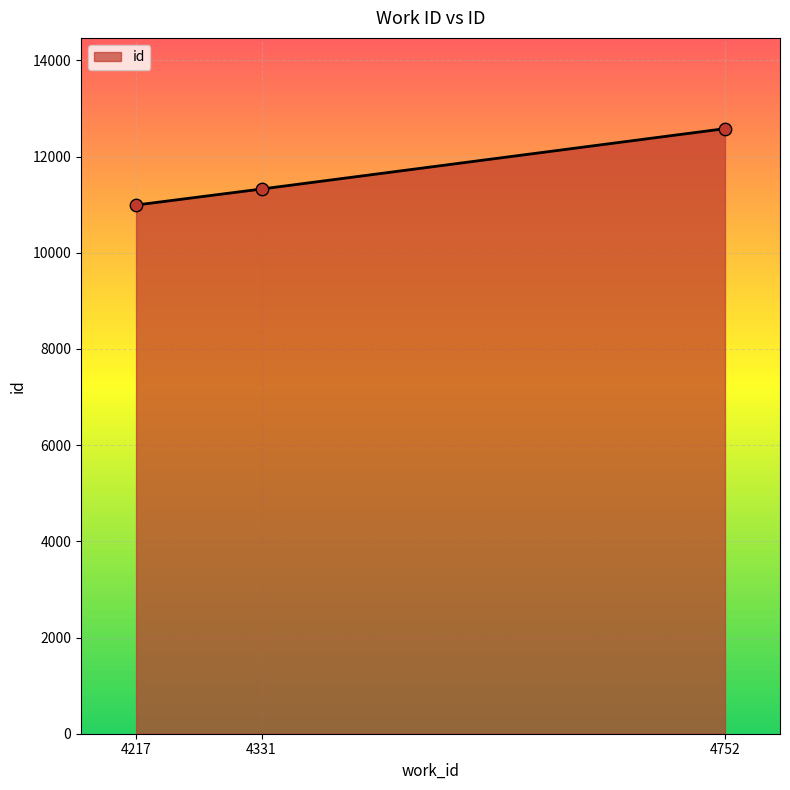

What is the change in value from 4217 to 4331?

+333